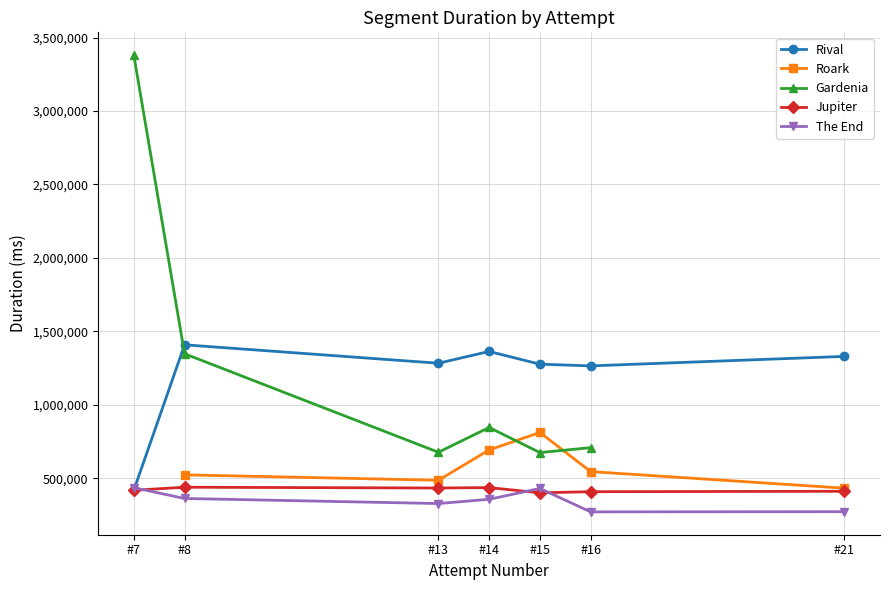

Where does the Jupiter series first go above 418767?

8